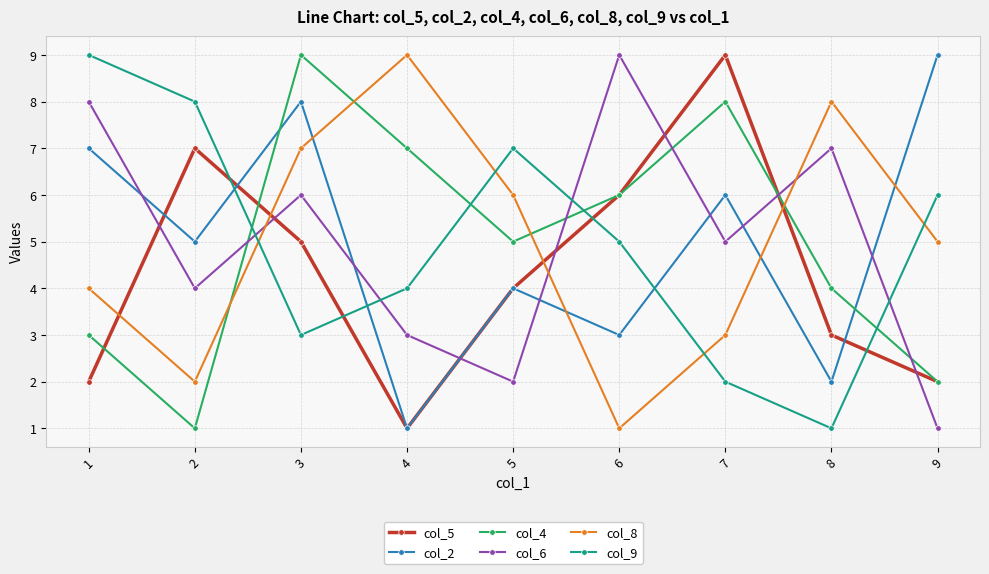

List the labels in order of col_6 value, largest first.

6, 1, 8, 3, 7, 2, 4, 5, 9